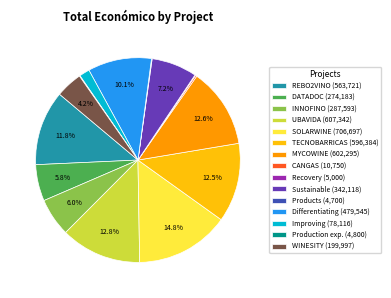

Is MYCOWINE (602,295) the majority of the pie?

No